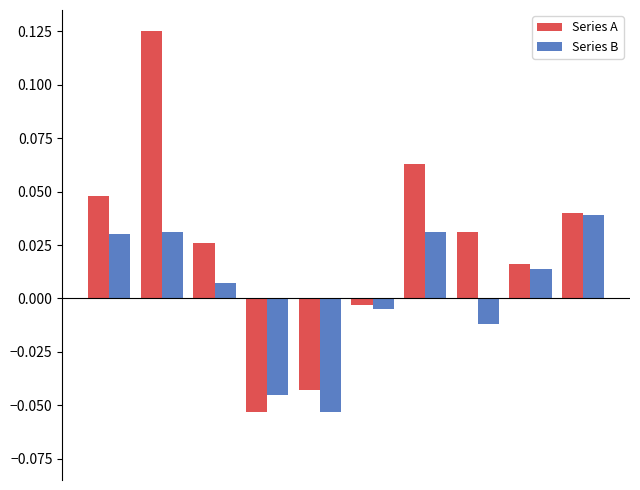

Which series has the largest range (max minus min)?

Series A